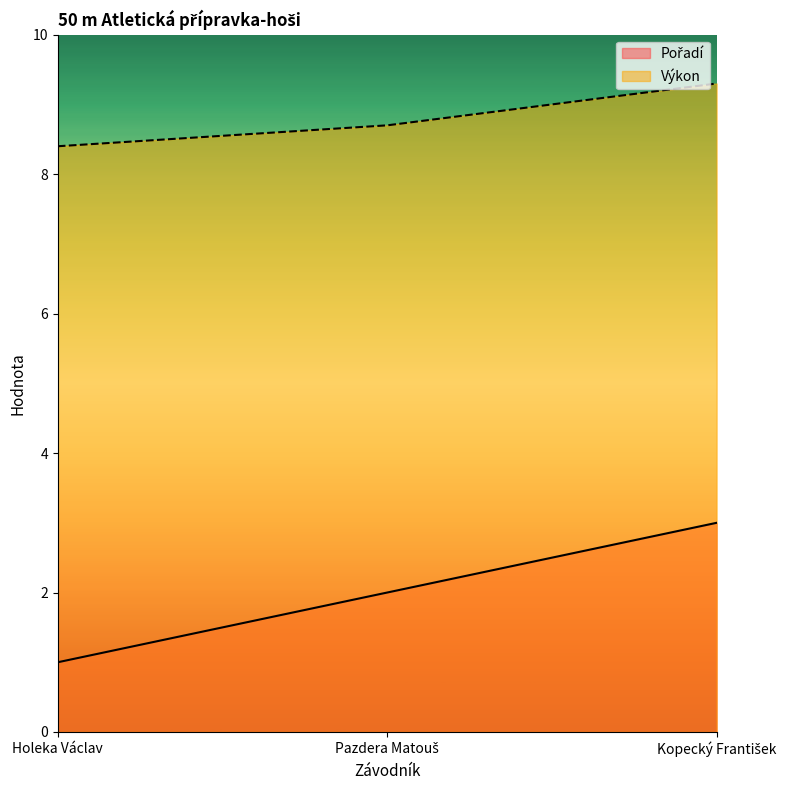

The value of Výkon at Kopecký František is 2.9. True or false?

False